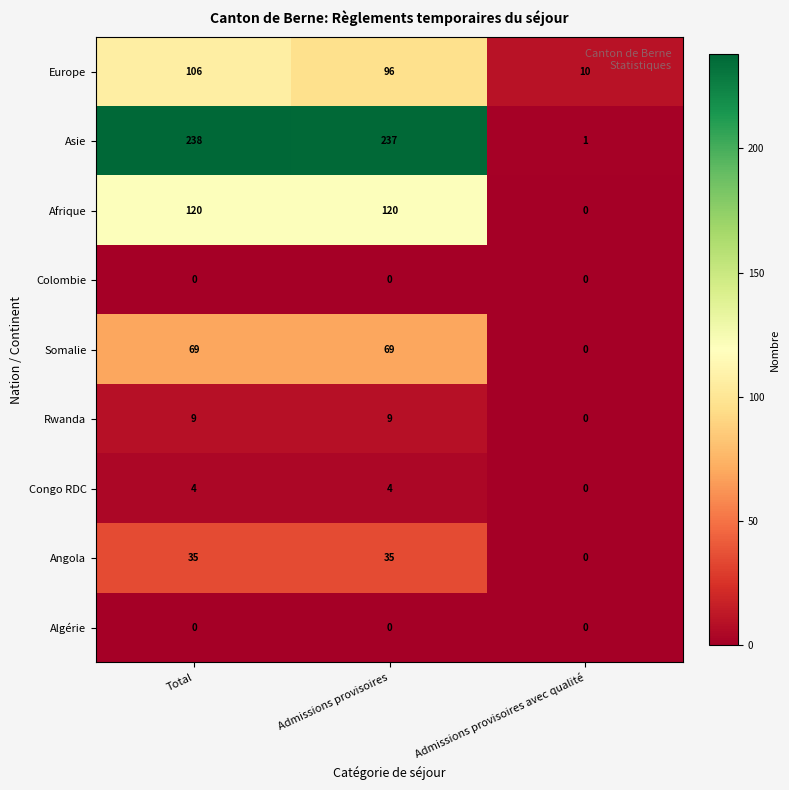

The value of Asie at Total is 382. True or false?

False